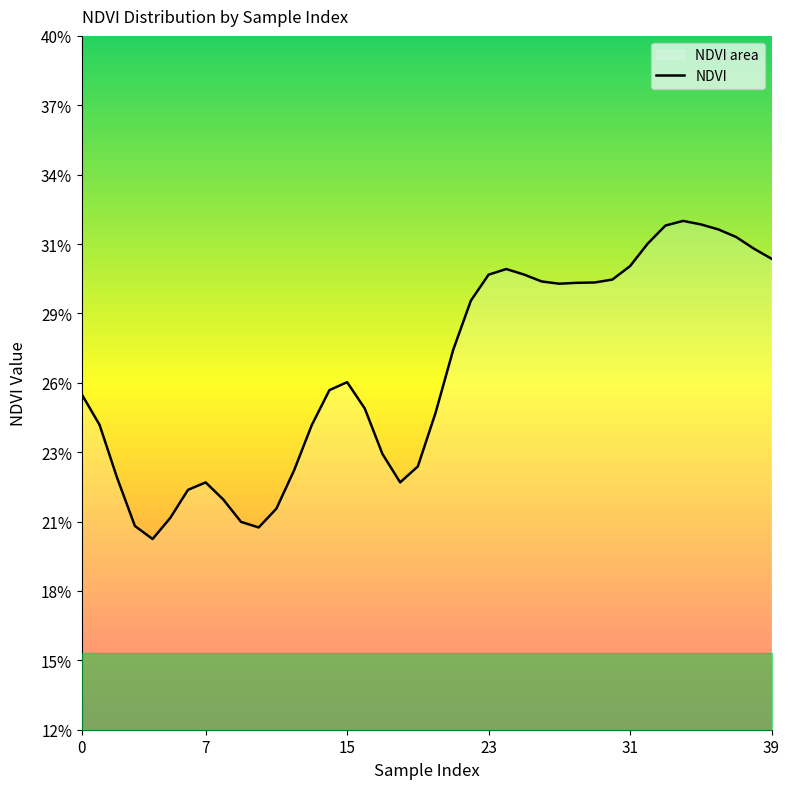

True or false: there are more than 0 points higher than both neighbors.

True